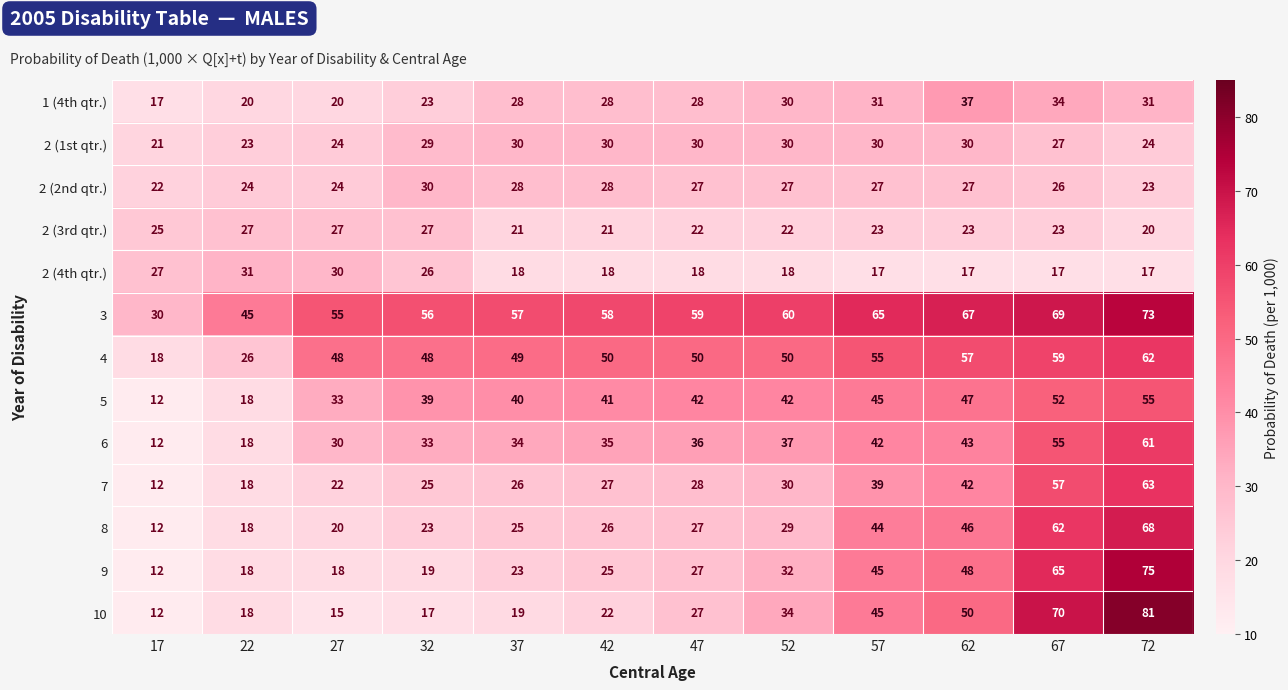

What is the sum of the 7 values at 52 and 72?

93